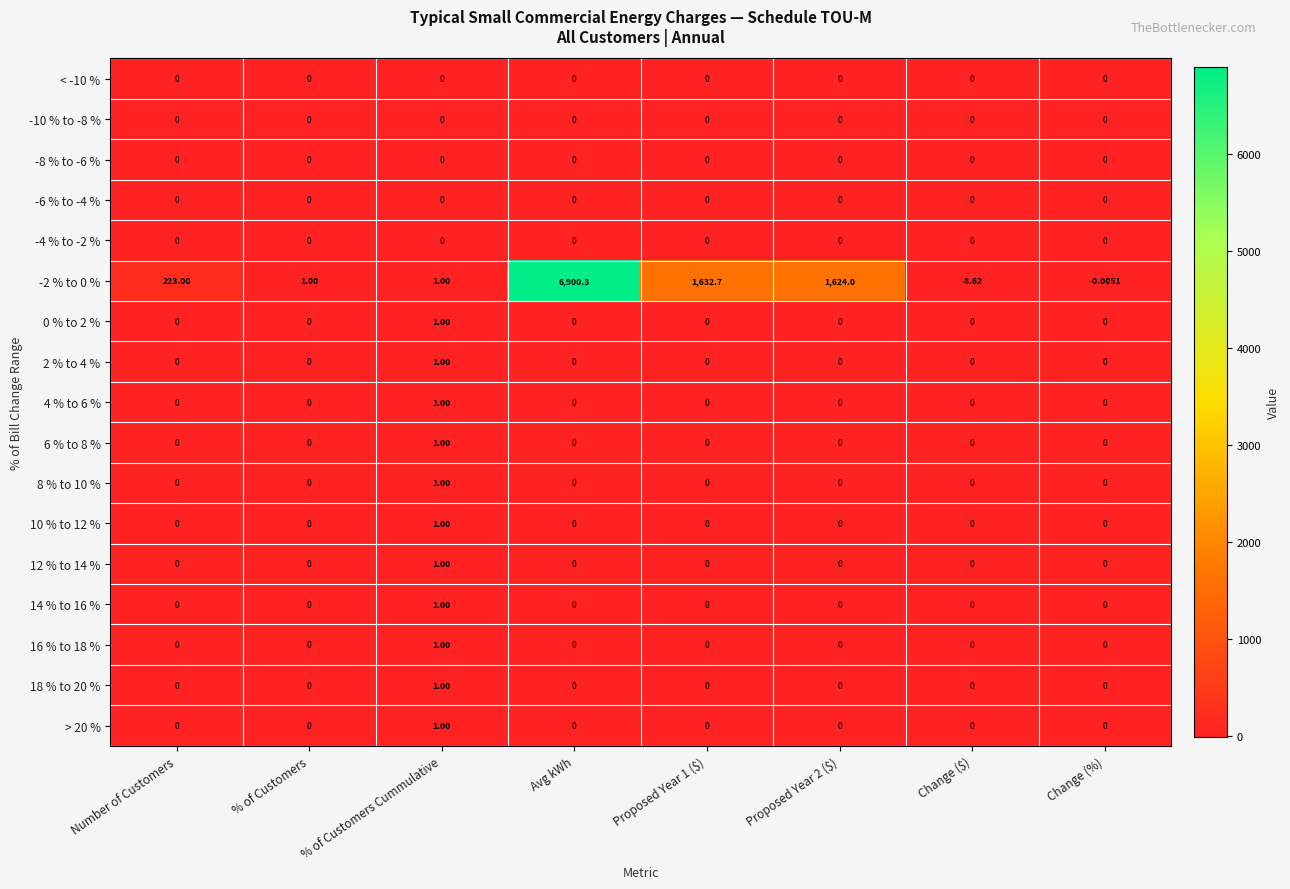

At which category does the chart reach its peak across all series?

Avg kWh